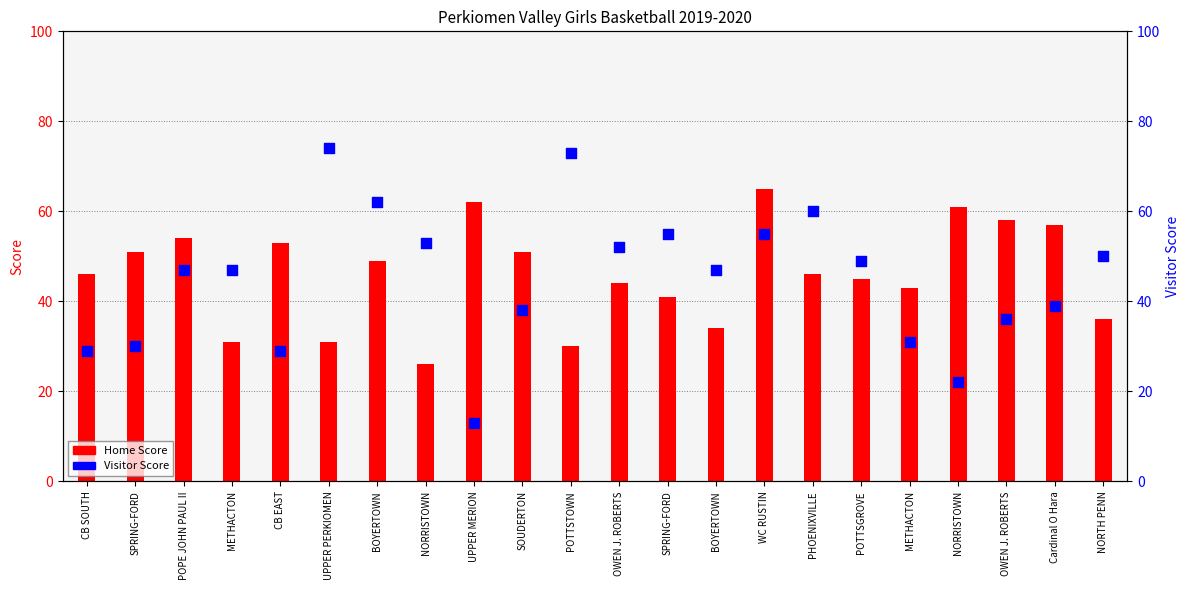

Is the value of Home Score at PHOENIXVILLE greater than the value of Visitor Score at SOUDERTON?

Yes